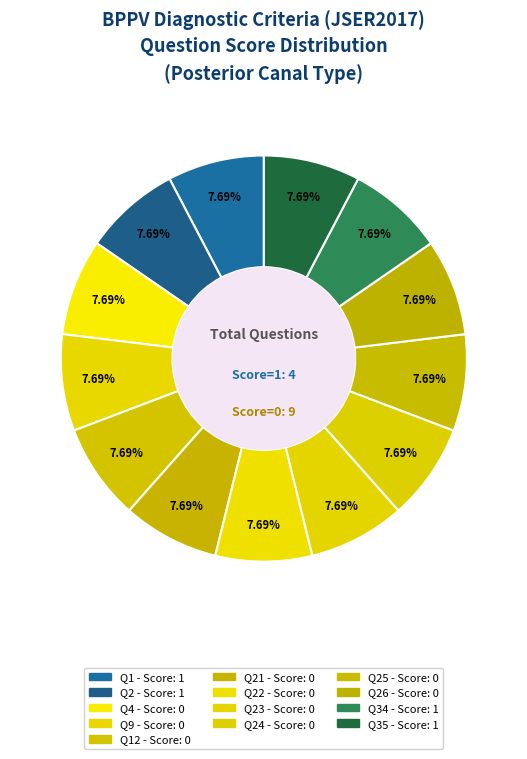

How many slices are in this pie chart?

13